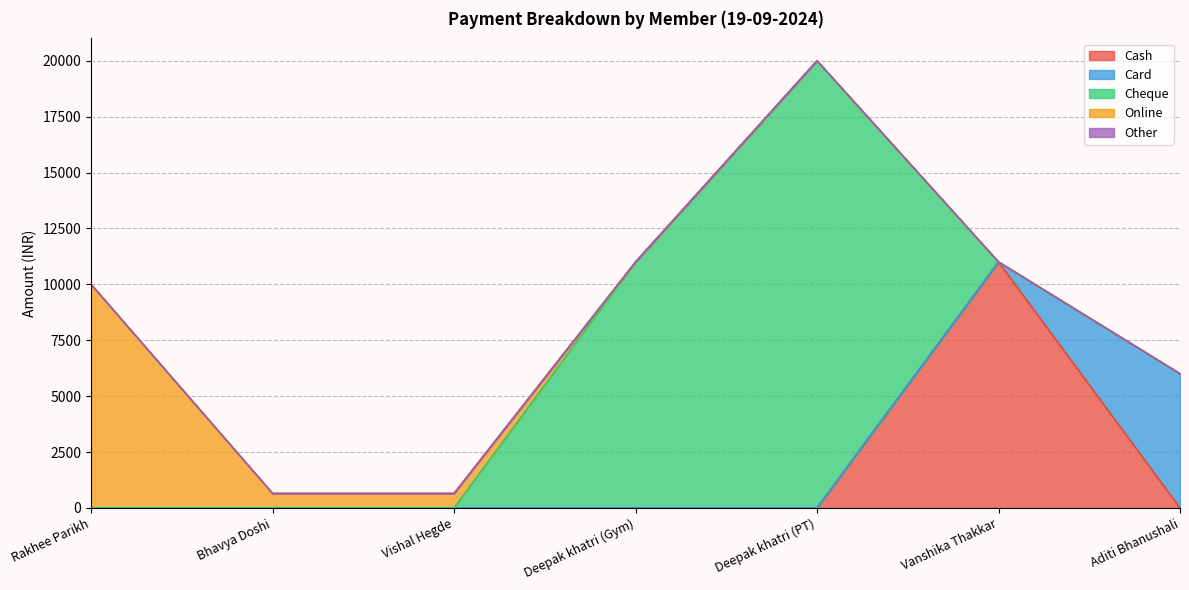

How many interior local peaks does the Cash series have?

1